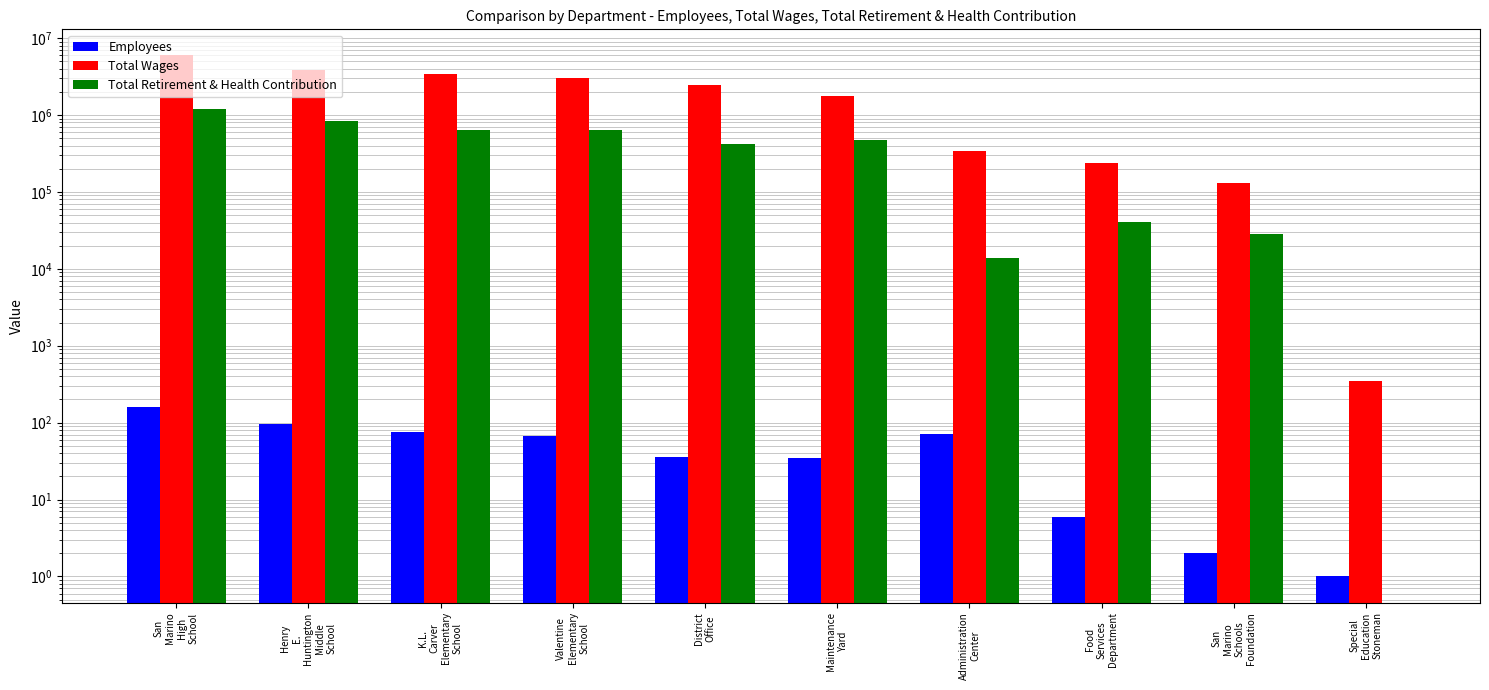

Which label corresponds to the smallest value in the chart?

Special
Education
Stoneman